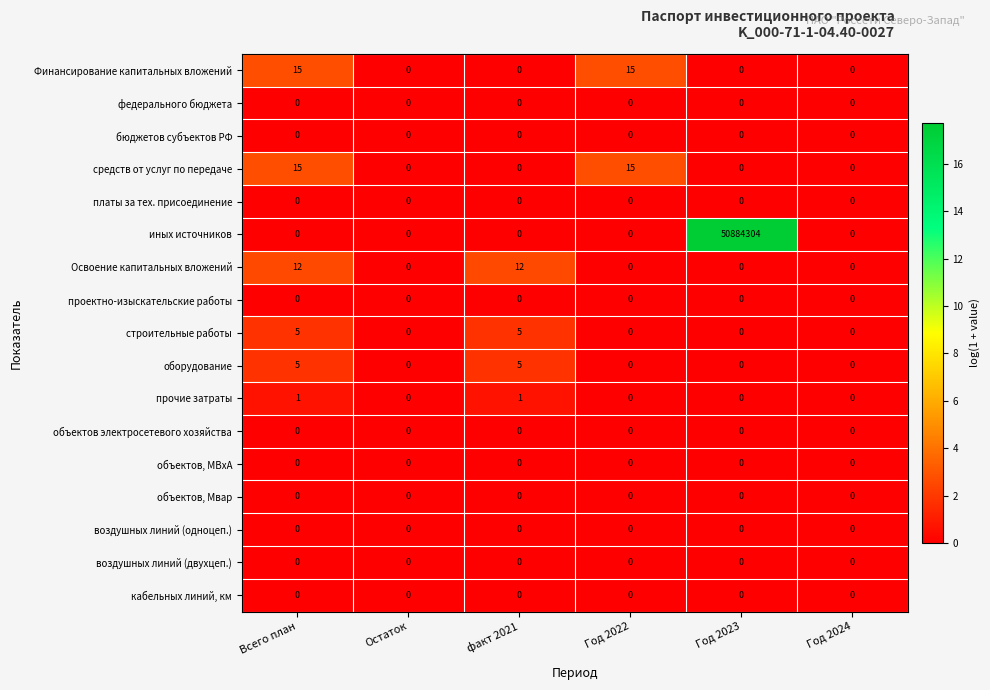

How many categories are shown in the chart?

6